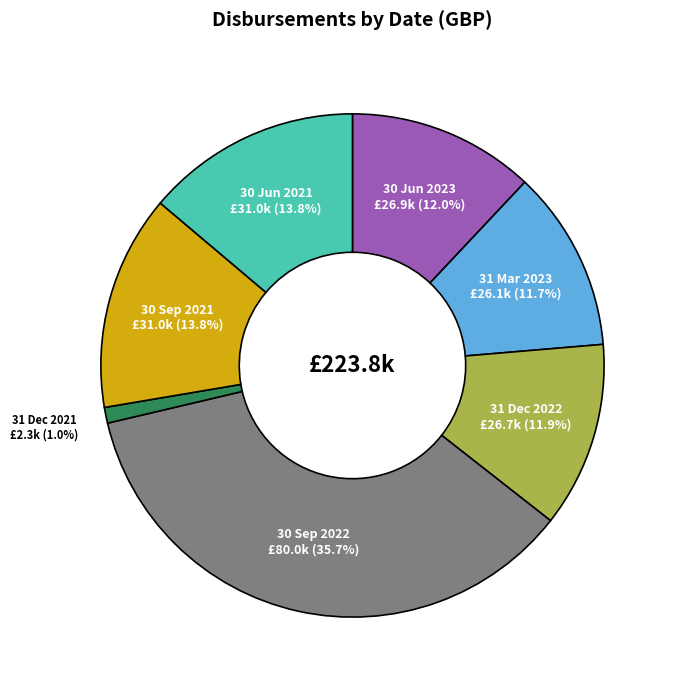

True or false: 30 Sep 2022 accounts for 27% of the total.

False